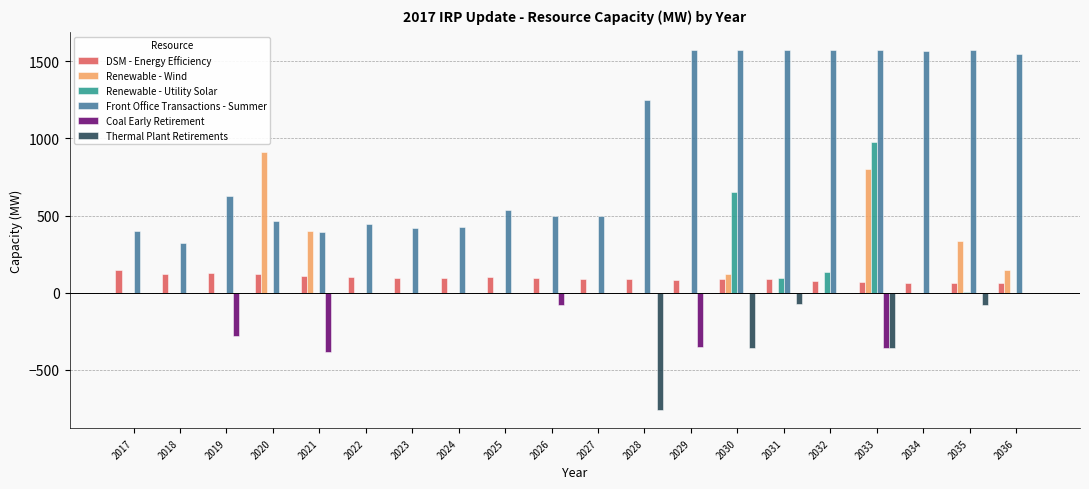

How many groups of bars are there?

20